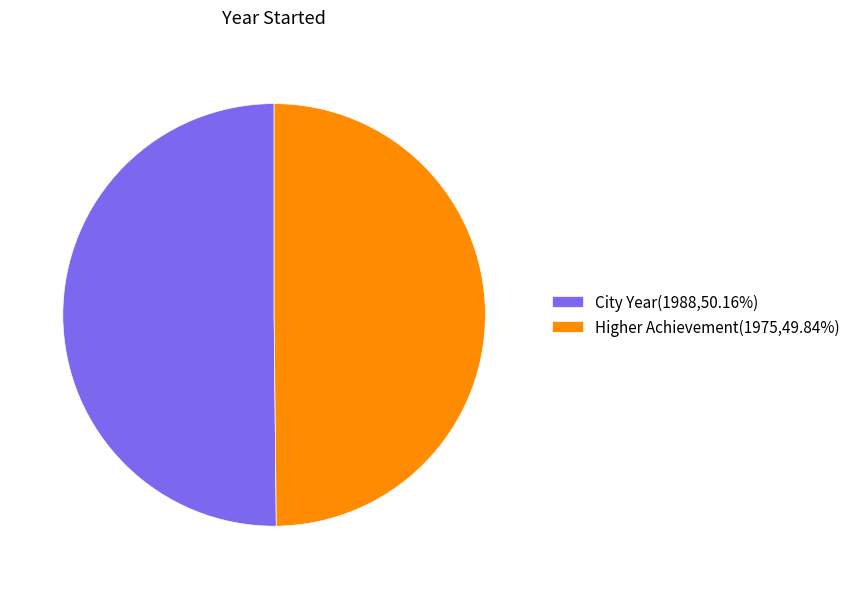

Approximately how many times larger is the value at City Year(1988,50.16%) compared to Higher Achievement(1975,49.84%)?

1.0